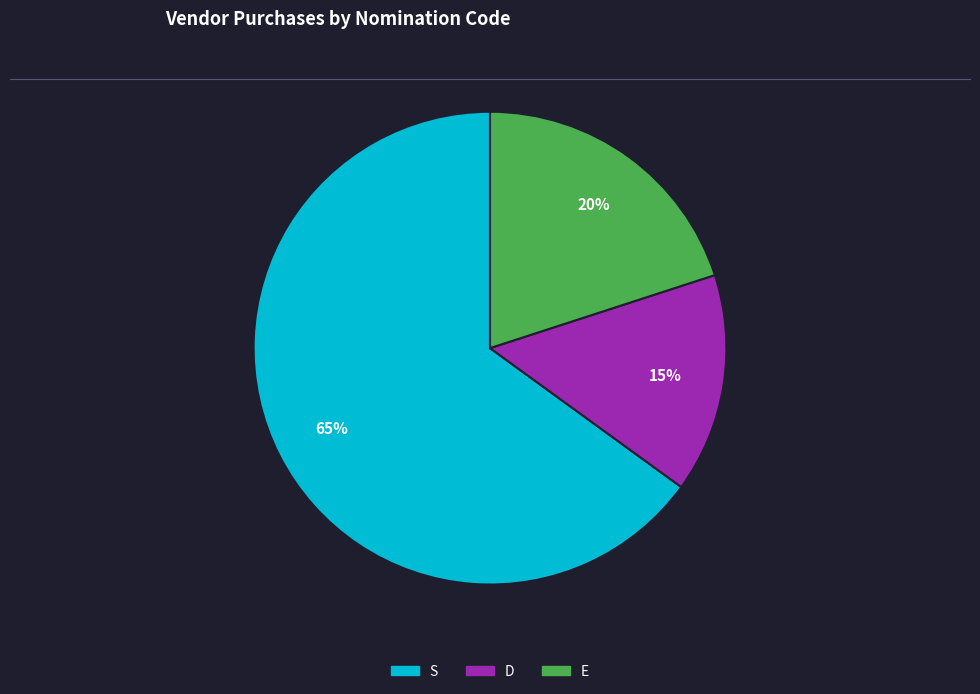

To the nearest percent, what is the difference between the largest and smallest slice percentages?

50%